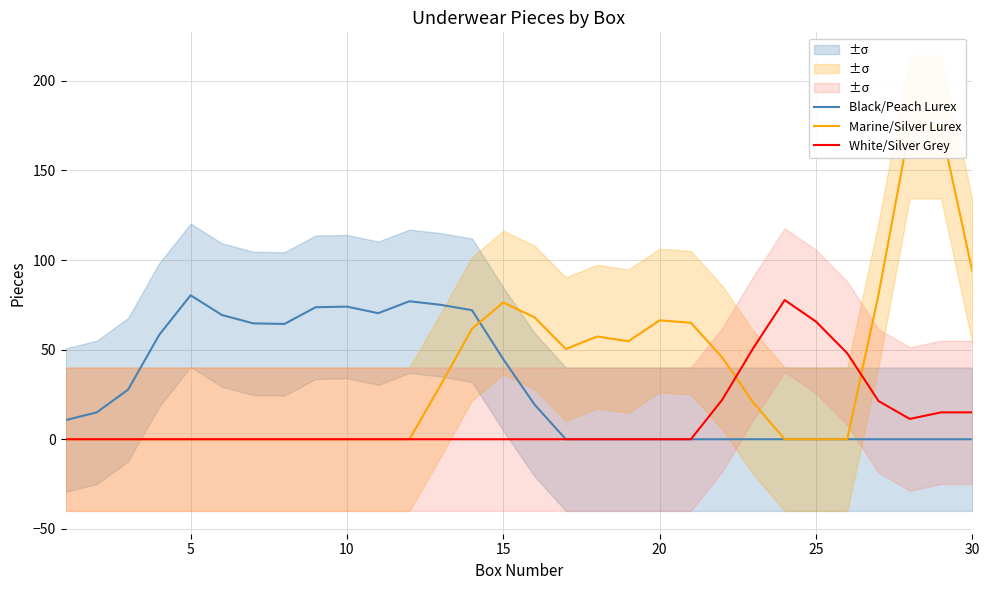

Which series has the largest total across all categories?

Marine/Silver Lurex